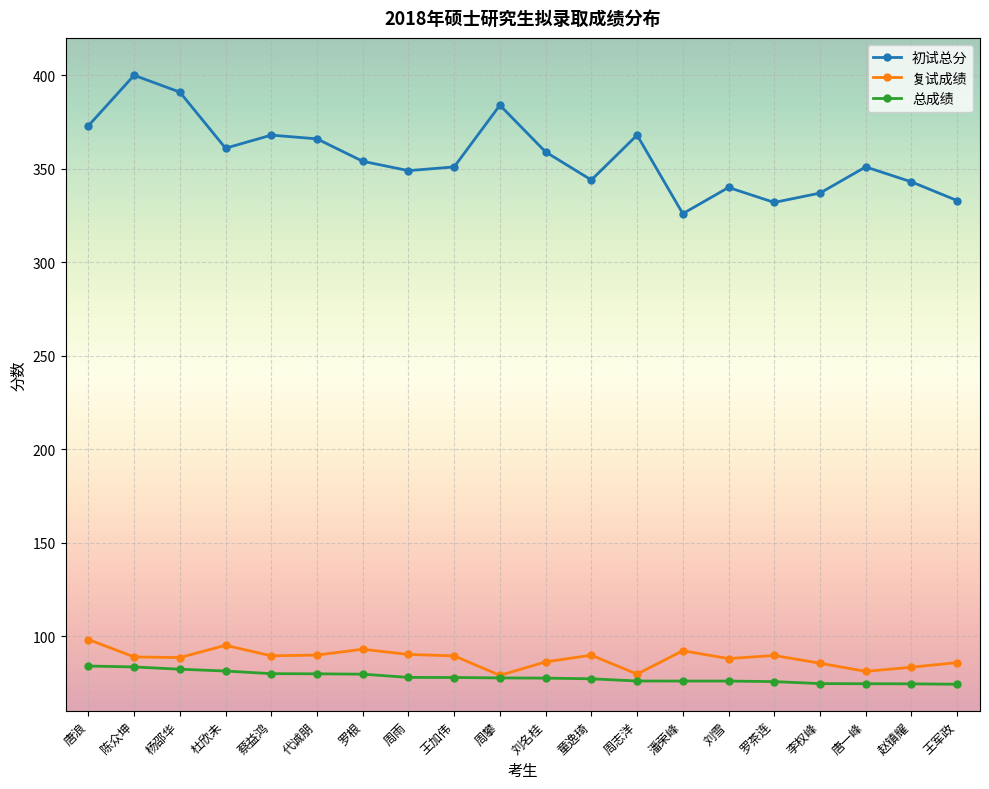

Which series has the largest range (max minus min)?

初试总分